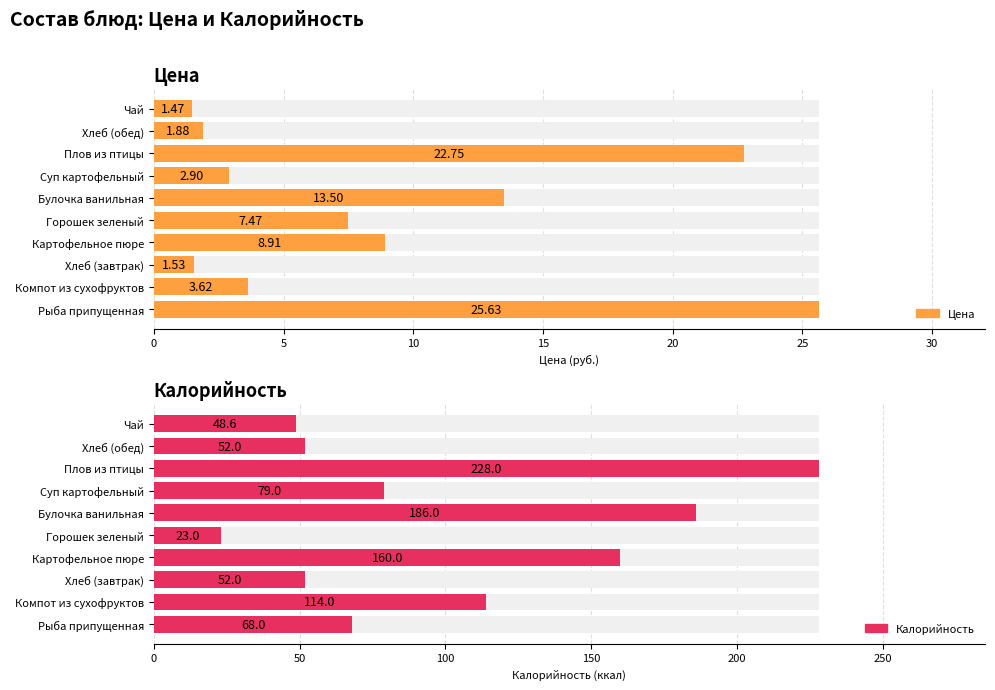

What is the value of the Калорийность bar at the 10th from the left?

48.6